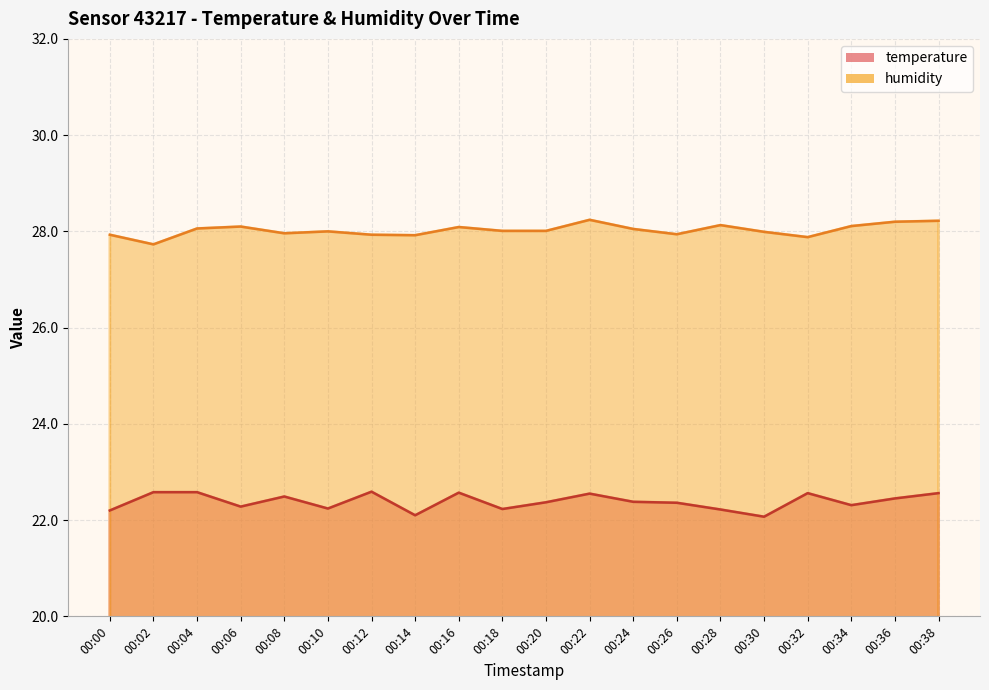

What is the difference between the maximum and minimum values in the temperature series?

0.5